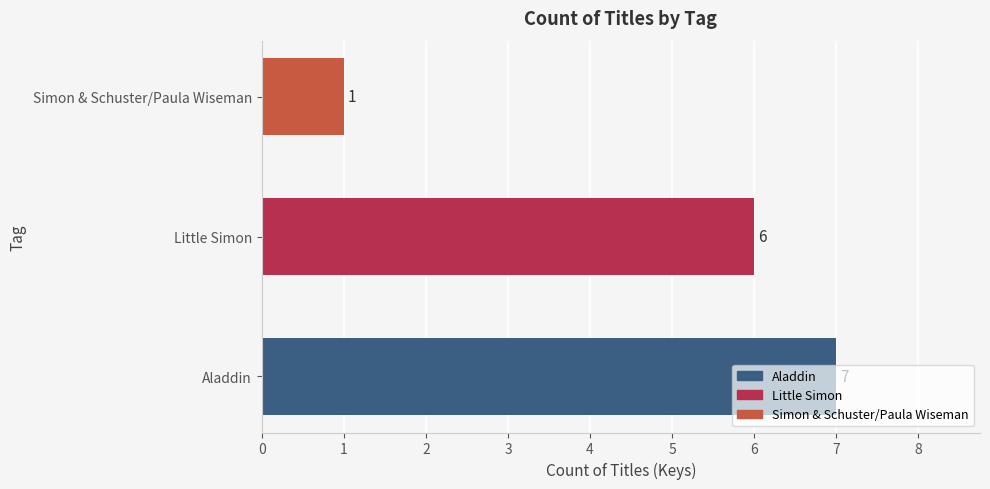

Count the values in the range 1 to 7.

3